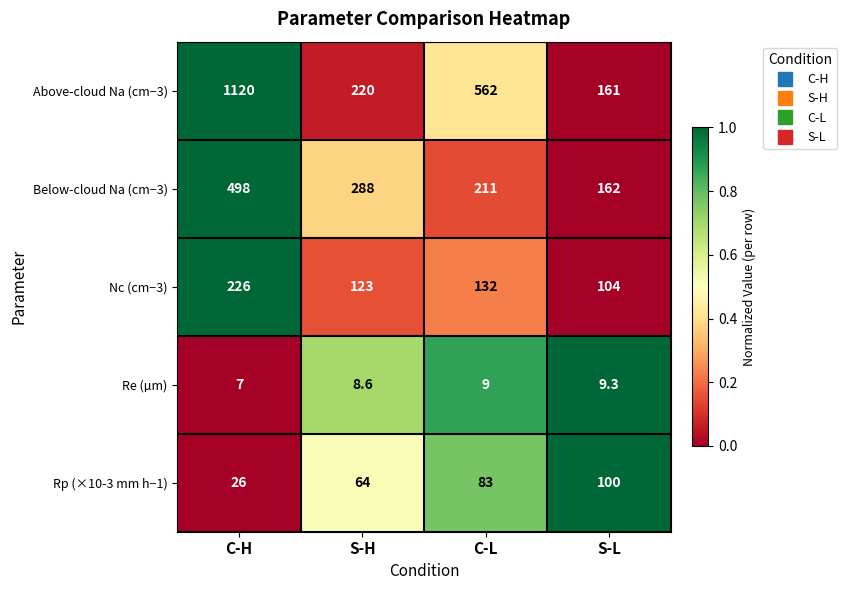

The value of Above-cloud Na (cm−3) at S-H is 325.3. True or false?

False